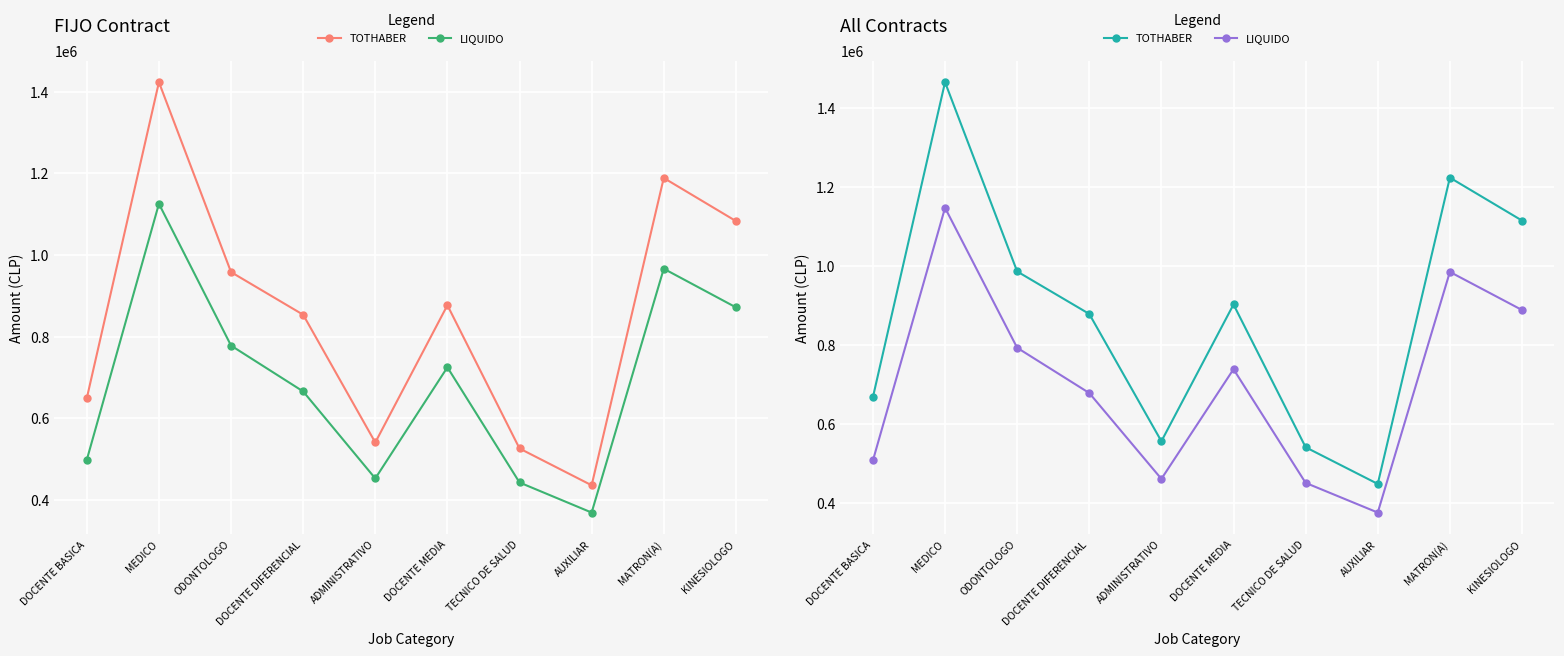

List the series in order of their overall mean, lowest first.

LIQUIDO, TOTHABER